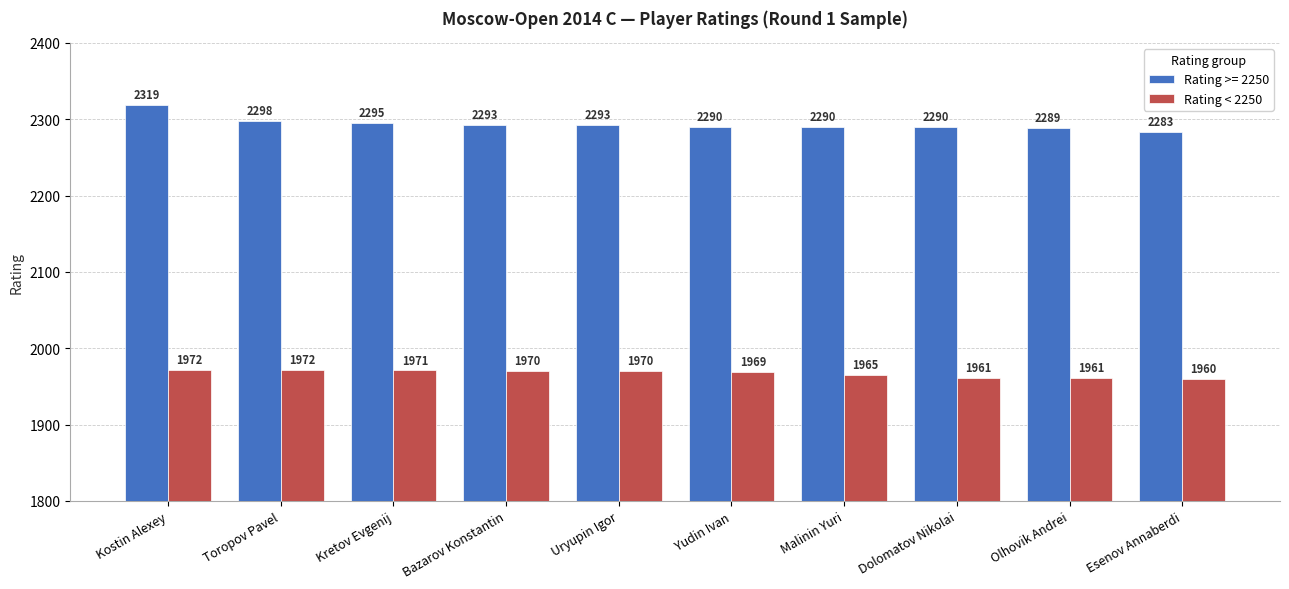

At which category does the chart reach its peak across all series?

Kostin Alexey